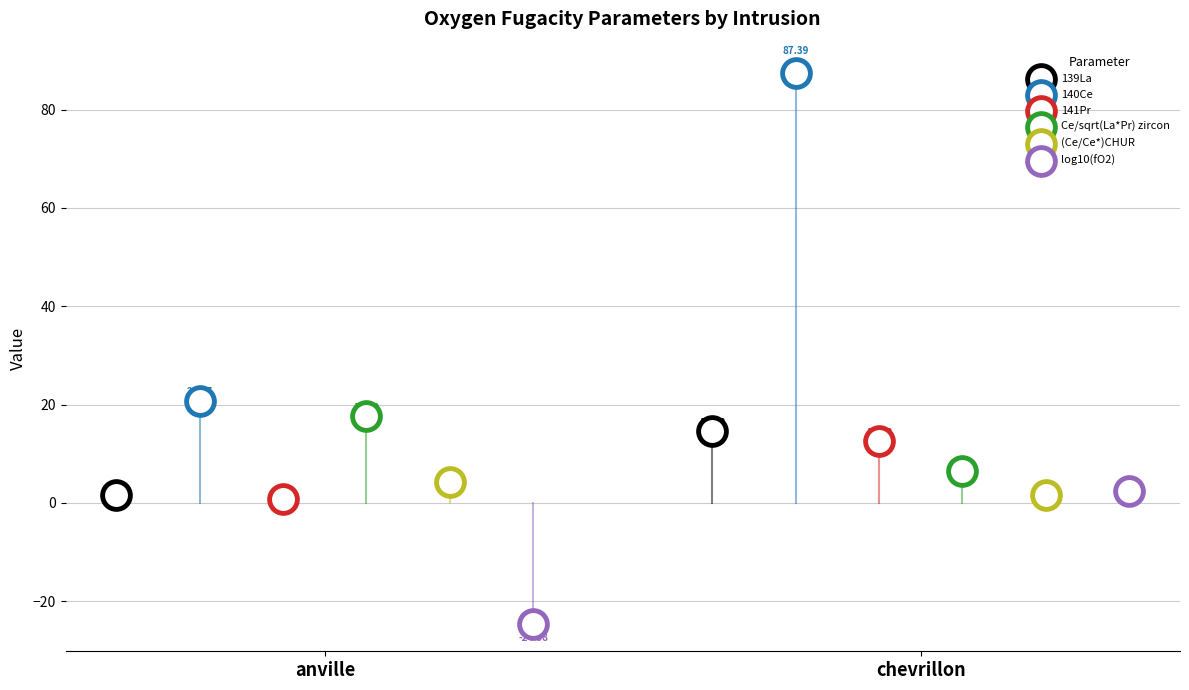

What are all the series names shown in the legend?

139La, 140Ce, 141Pr, Ce/sqrt(La*Pr) zircon, (Ce/Ce*)CHUR, log10(fO2)